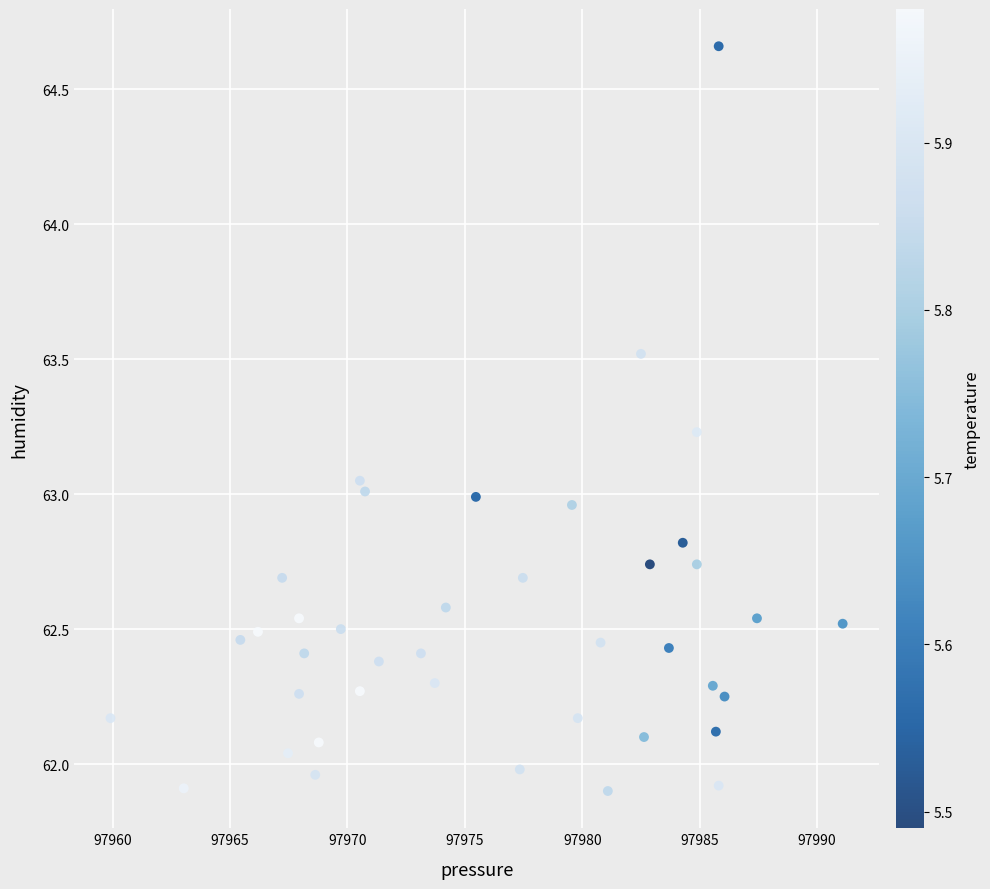

What is the range of Y values (max minus min)?

2.8